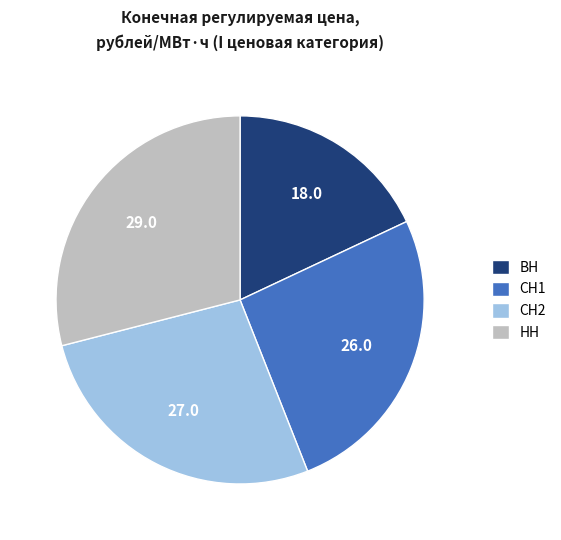

Which category has the biggest portion of the pie?

НН